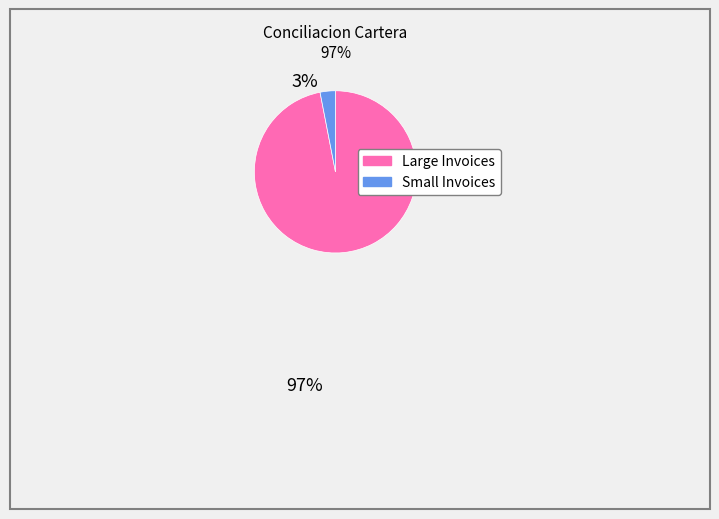

Does any single category account for the majority?

Yes